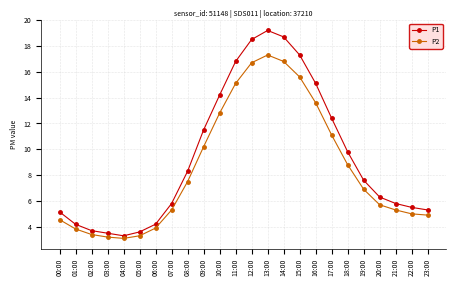

At which label does P1 first exceed 7?

08:00